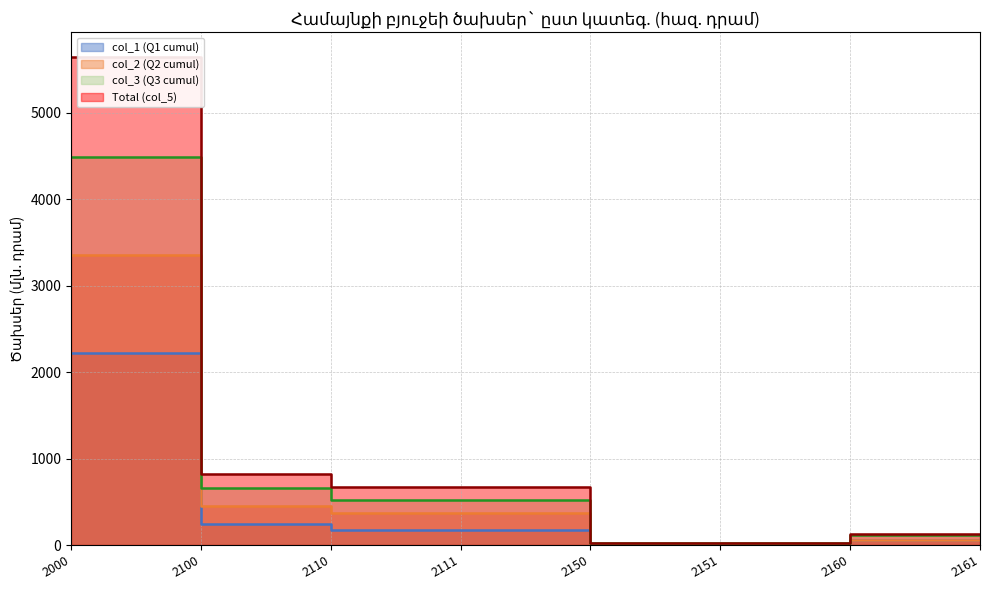

What is the highest value of the col_3 (Q3 cumul) series?

4490.7